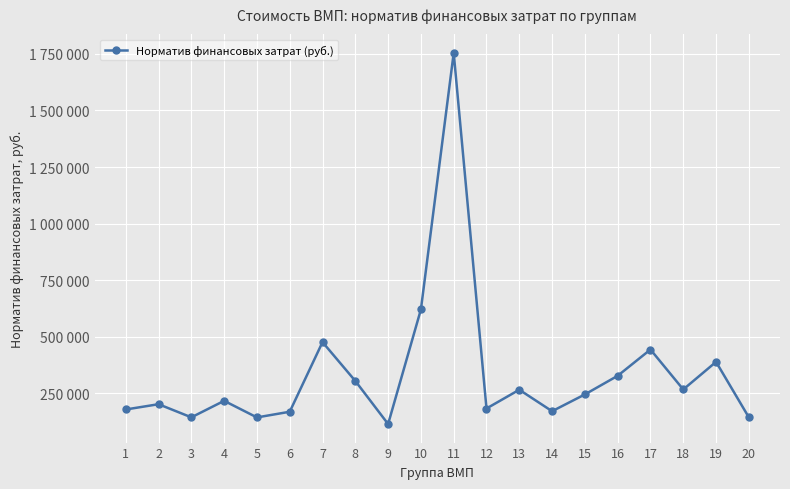

Reading left to right, extract all data points from this chart.

1=177377	2=200723	3=142637	4=215691	5=142278	6=167363	7=475363	8=303562	9=113047	10=619745	11=1754559	12=181723	13=264685	14=169760	15=243981	16=326377	17=442620	18=265917	19=387980	20=142581